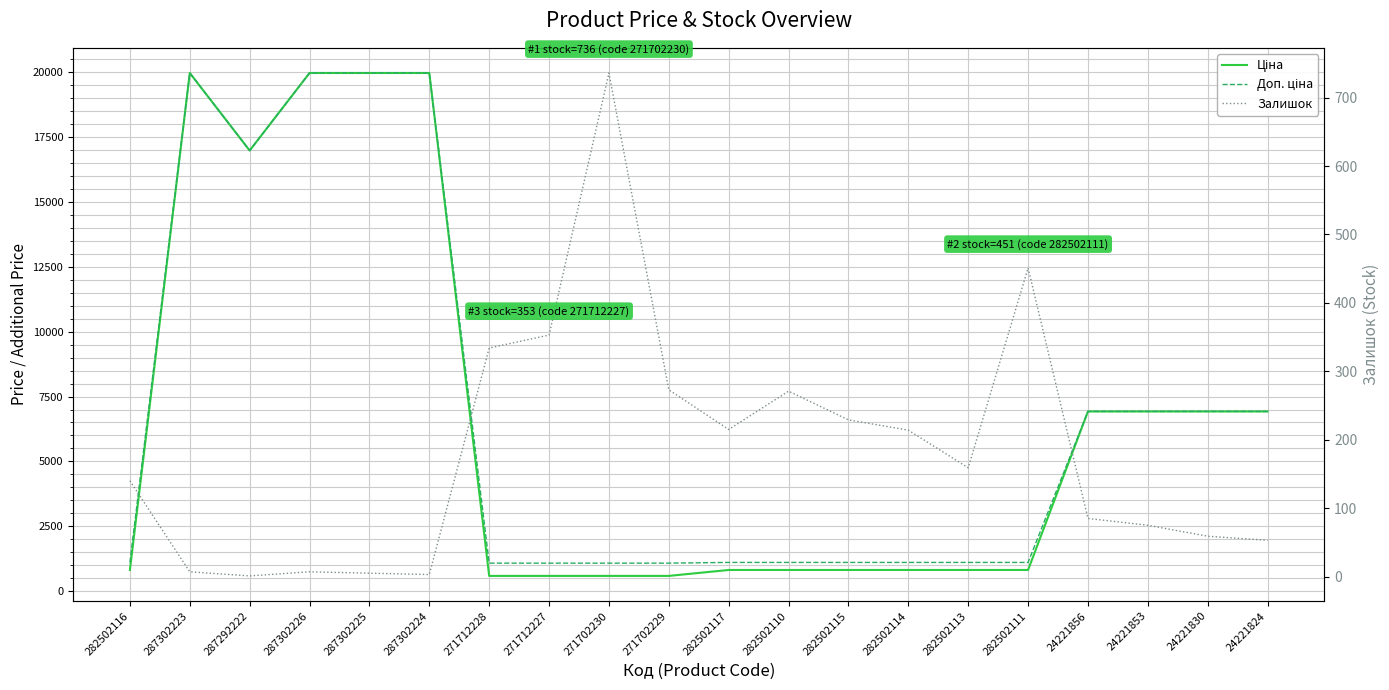

Which series has the largest total across all categories?

Доп. ціна